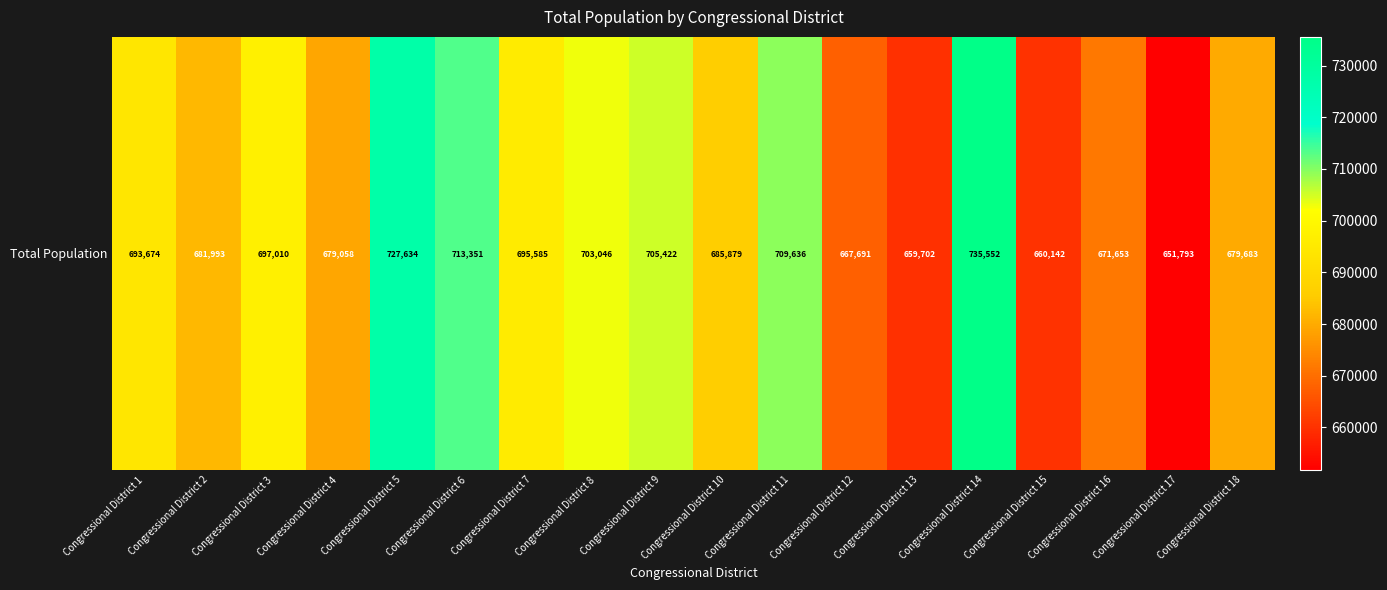

What is the average value?

689917